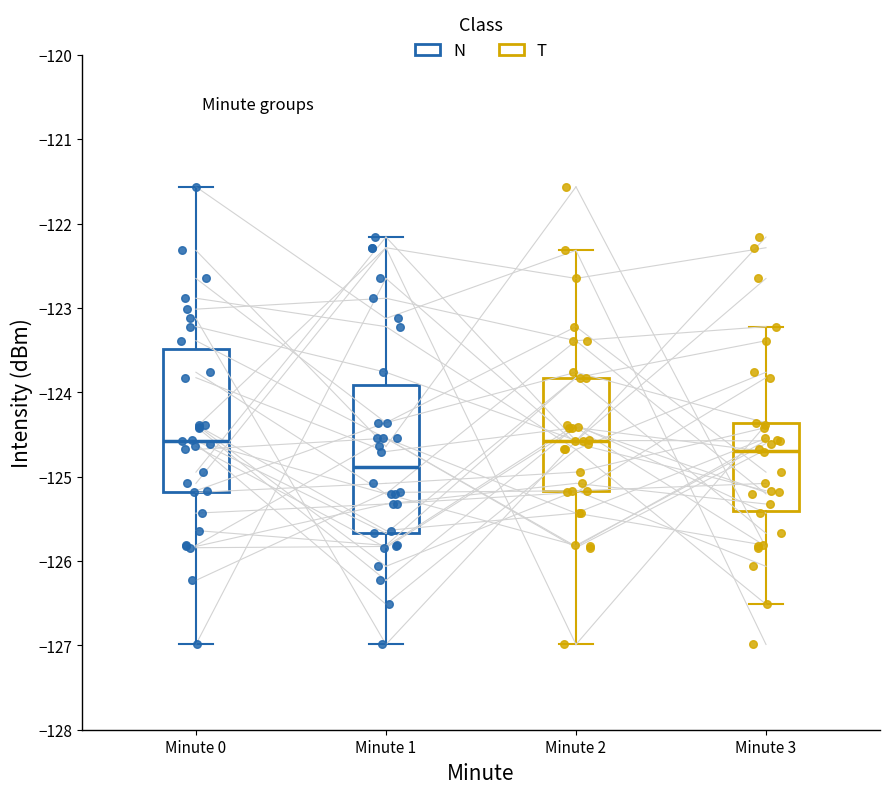

Reading left to right, read every box against the y-axis: the position of its median line, the range the box covers, and the ends of its whiskers. The values are not printed on the chart, so give them approximately, as read against the axis.

Minute 0: median -124.6, box -125.2 to -123.5, whiskers -127.0 to -121.6
Minute 1: median -124.9, box -125.7 to -123.9, whiskers -127.0 to -122.2
Minute 2: median -124.6, box -125.2 to -123.8, whiskers -127.0 to -122.3
Minute 3: median -124.7, box -125.4 to -124.4, whiskers -126.5 to -123.2